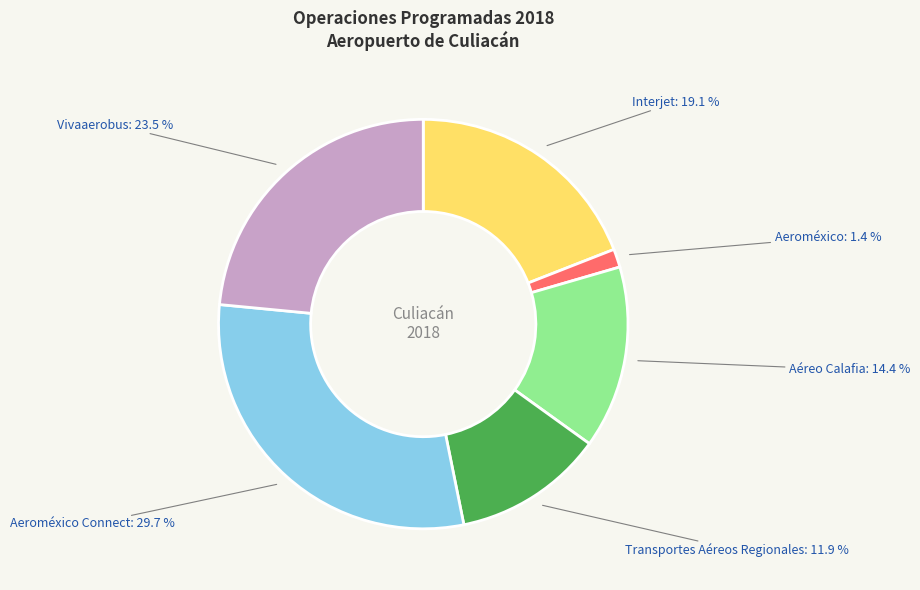

Does any single category account for the majority?

No